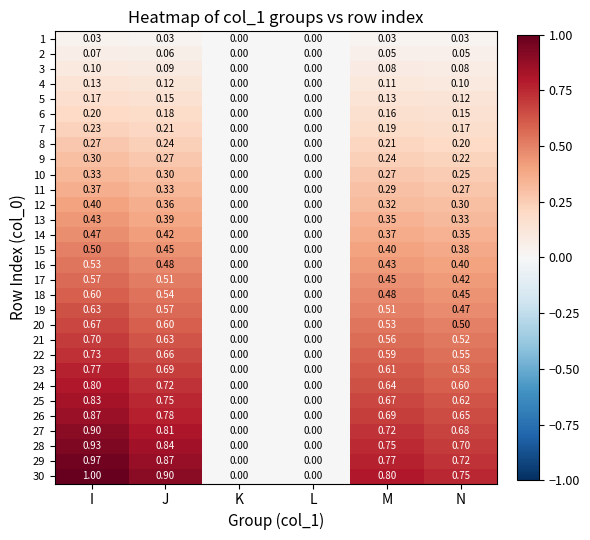

Which category has the highest value in the 21 series?

I